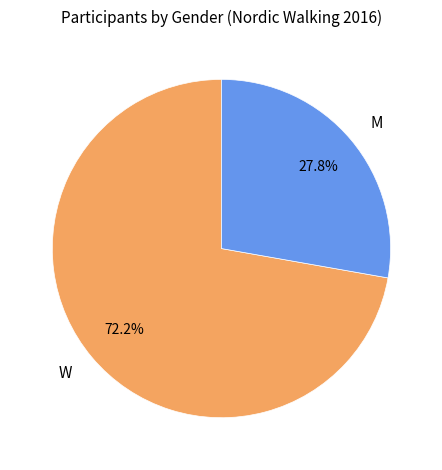

Count the number of slices in the pie.

2